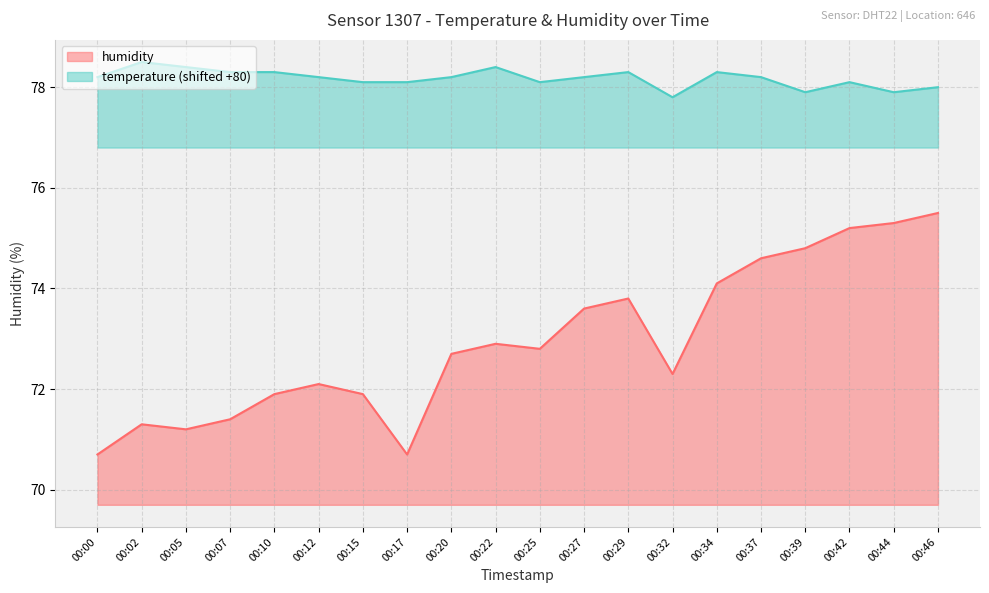

At which category is the sum across all series the highest?

00:46